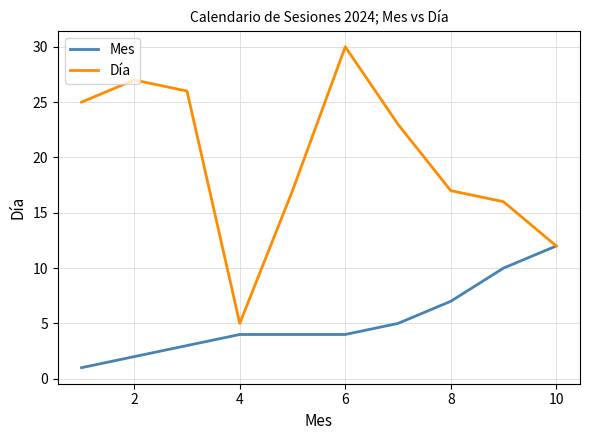

Which series has the widest spread of values?

Día